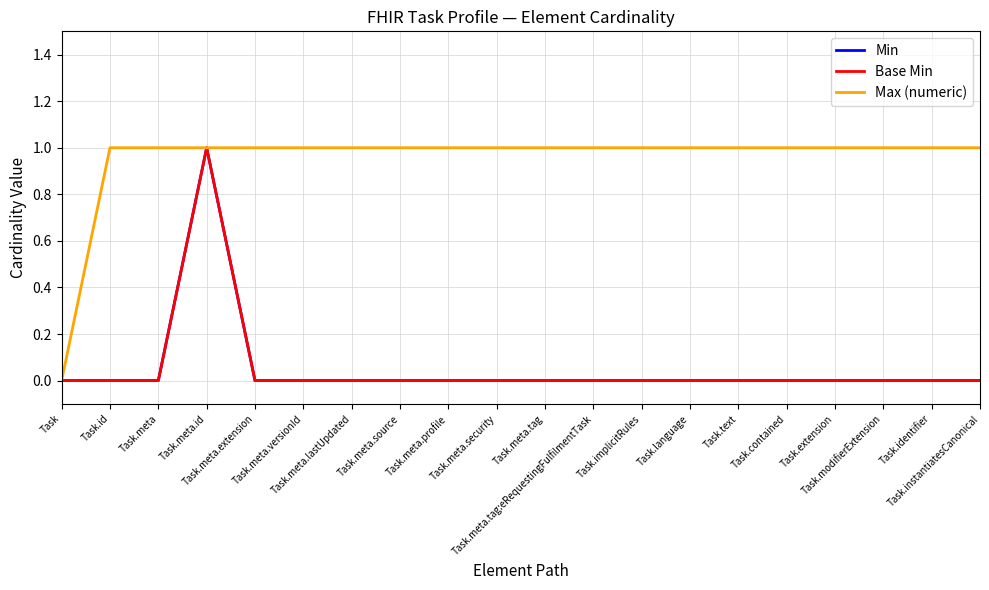

Does the chart have visible grid lines?

Yes